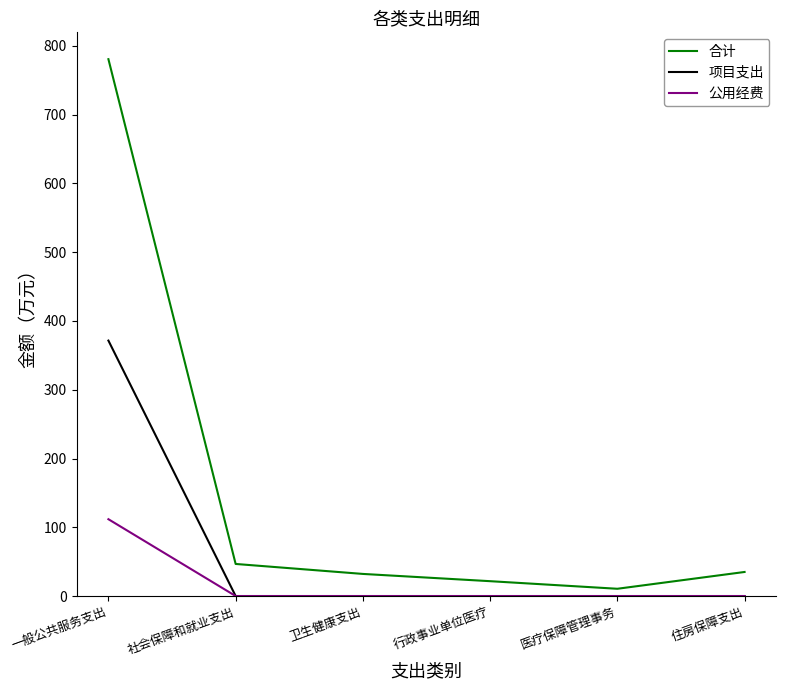

Rank the series by their average value, from highest to lowest.

合计, 项目支出, 公用经费